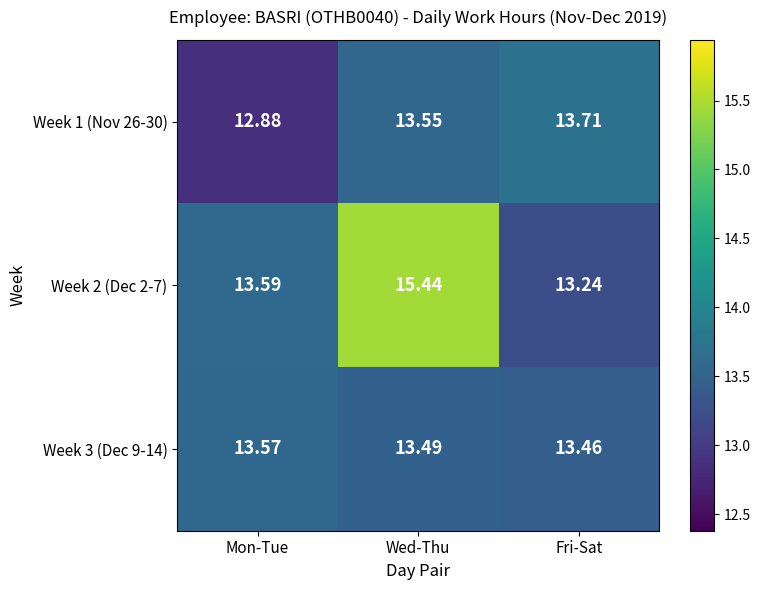

What is the total value across all series at Mon-Tue?

40.0